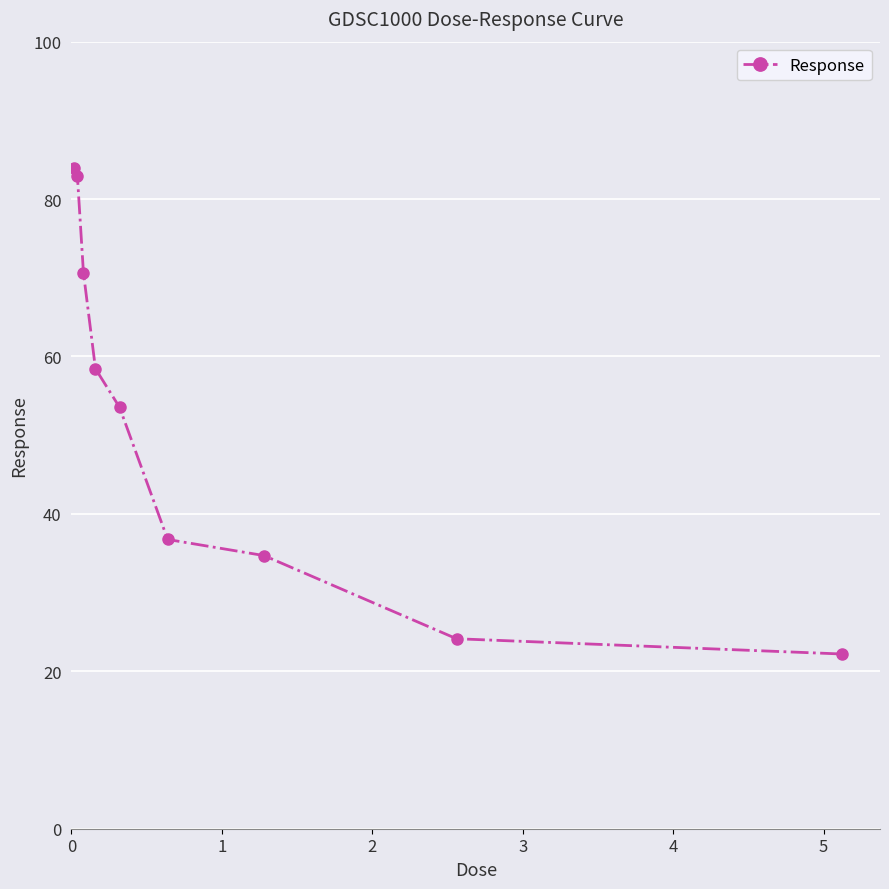

What is the value of the 8th point from the left?

24.1